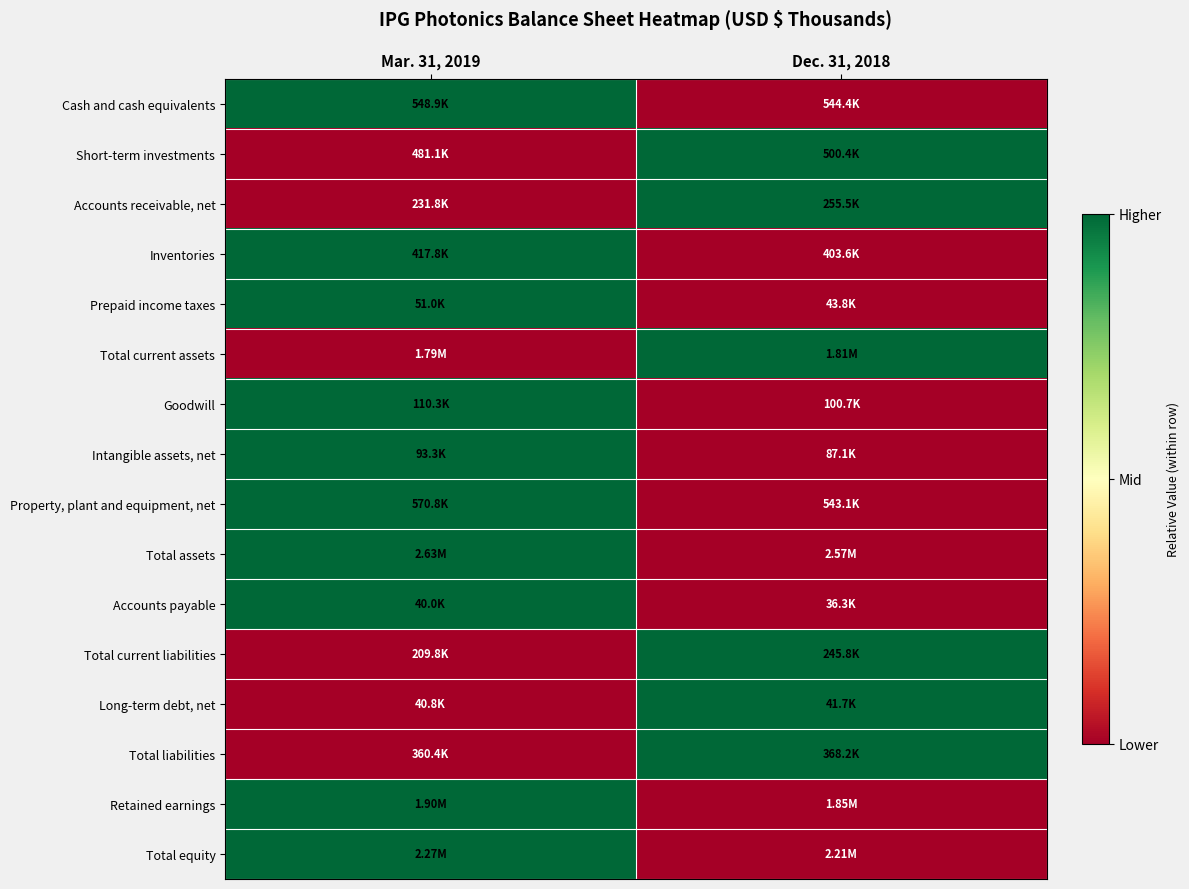

At how many categories does at least one series exceed 0?

2